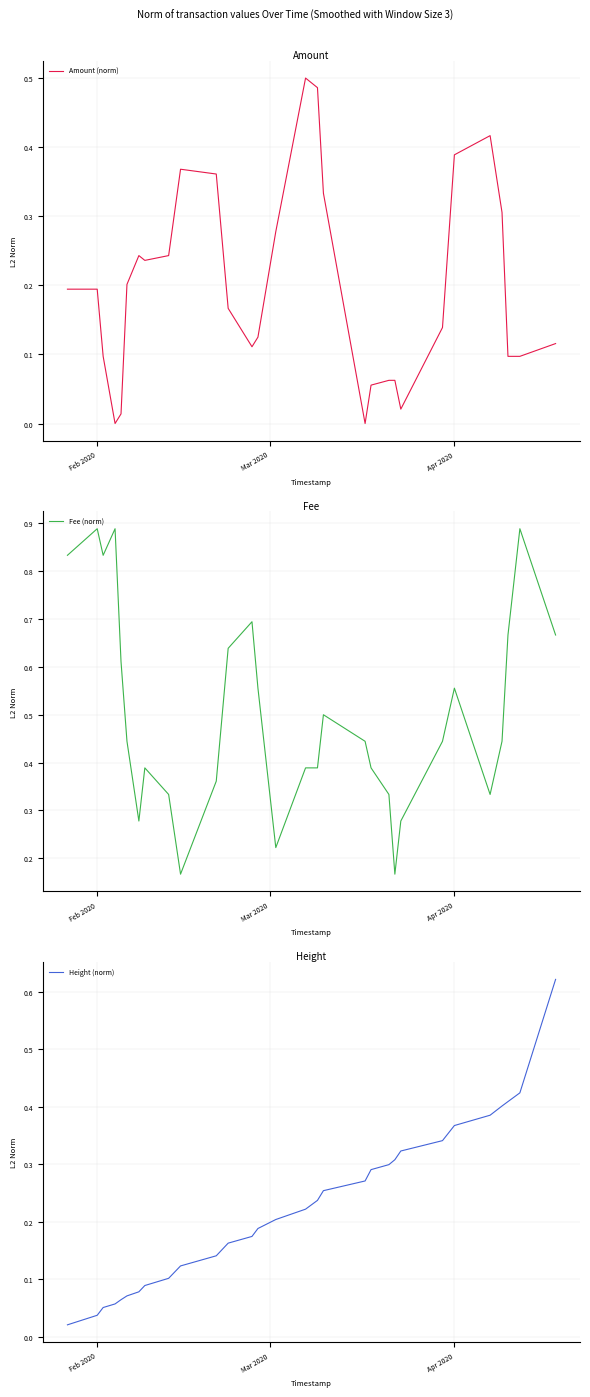

True or false: Fee (norm) has a value of 1.2 at Feb 2020.

False